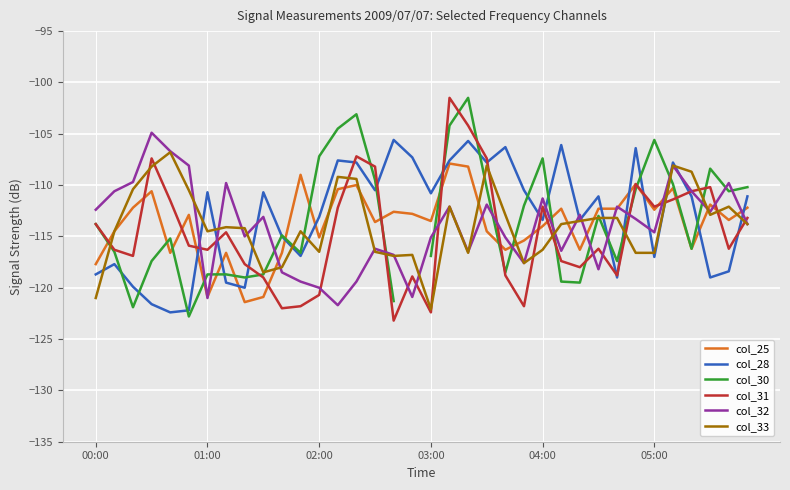

True or false: col_25 has more than 0 interior local peaks.

True